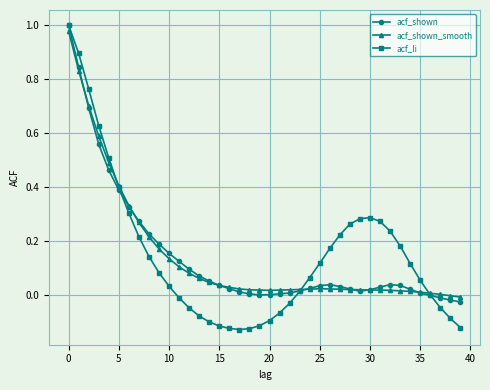

Which series has the widest spread of values?

acf_li